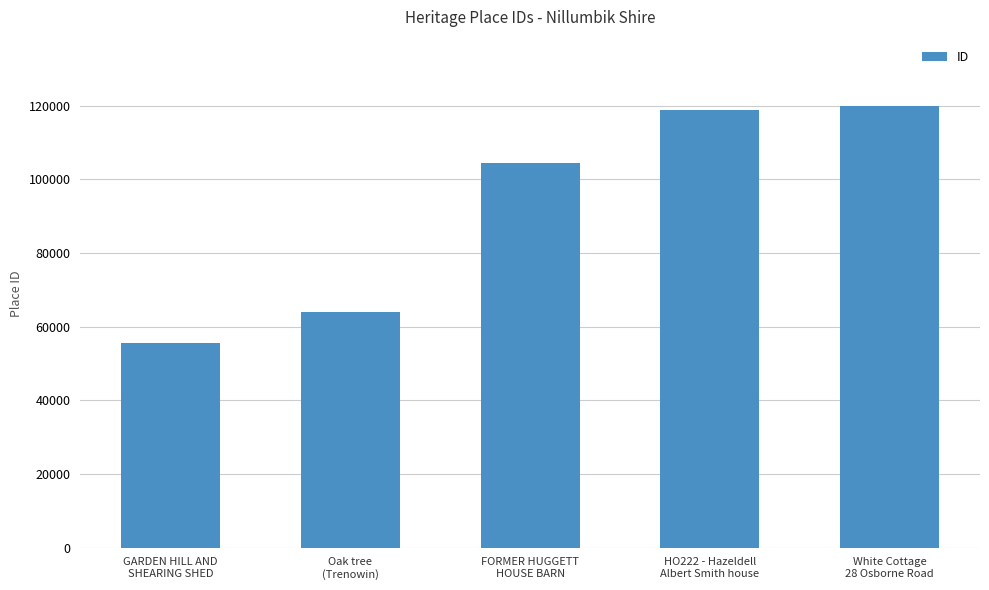

What is the maximum value shown in the chart?

119926